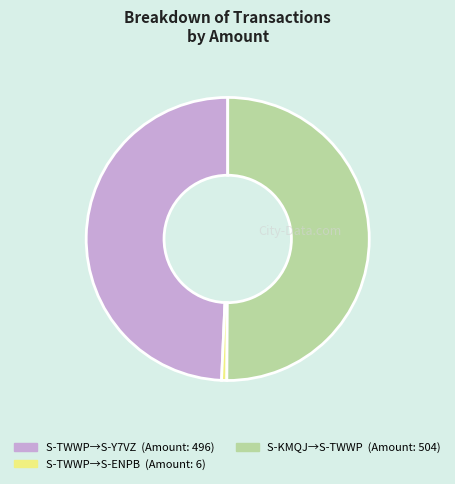

Approximately how many times larger is the value at S-TWWP→S-Y7VZ (Amount: 496) compared to S-KMQJ→S-TWWP (Amount: 504)?

1.0